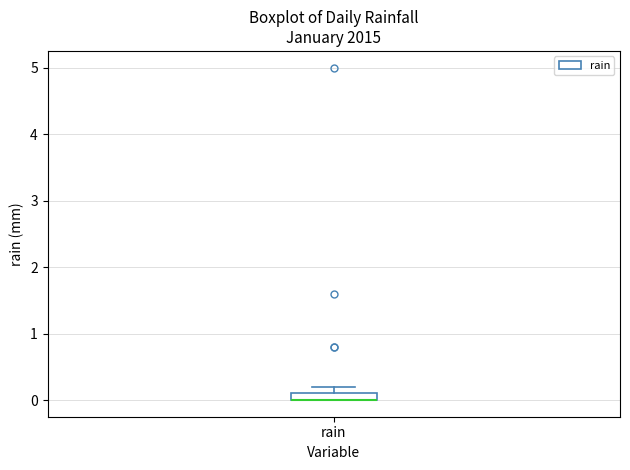

Where is the upper edge of the box for rain on the y-axis? The values are not printed on the chart, so give them approximately, as read against the axis.

0.1